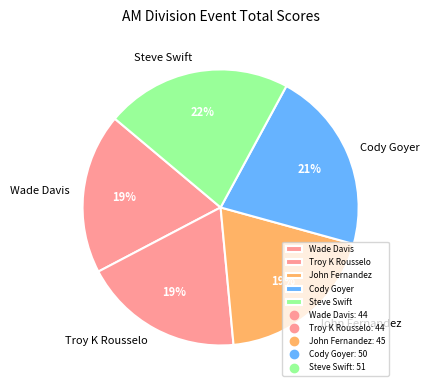

Between Wade Davis and Steve Swift, which is larger?

Steve Swift